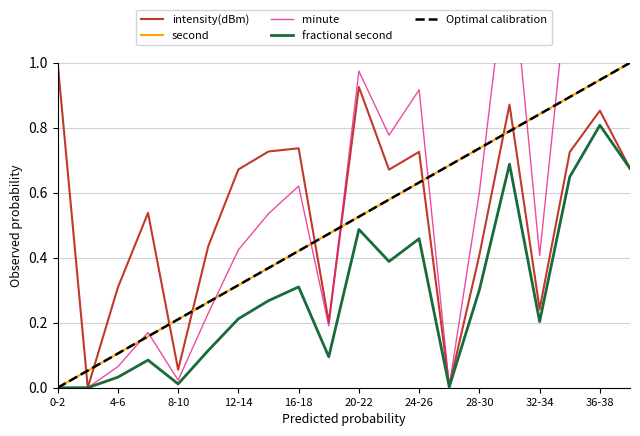

Is the value of intensity(dBm) at 36-38 greater than the value of second at 16-18?

Yes